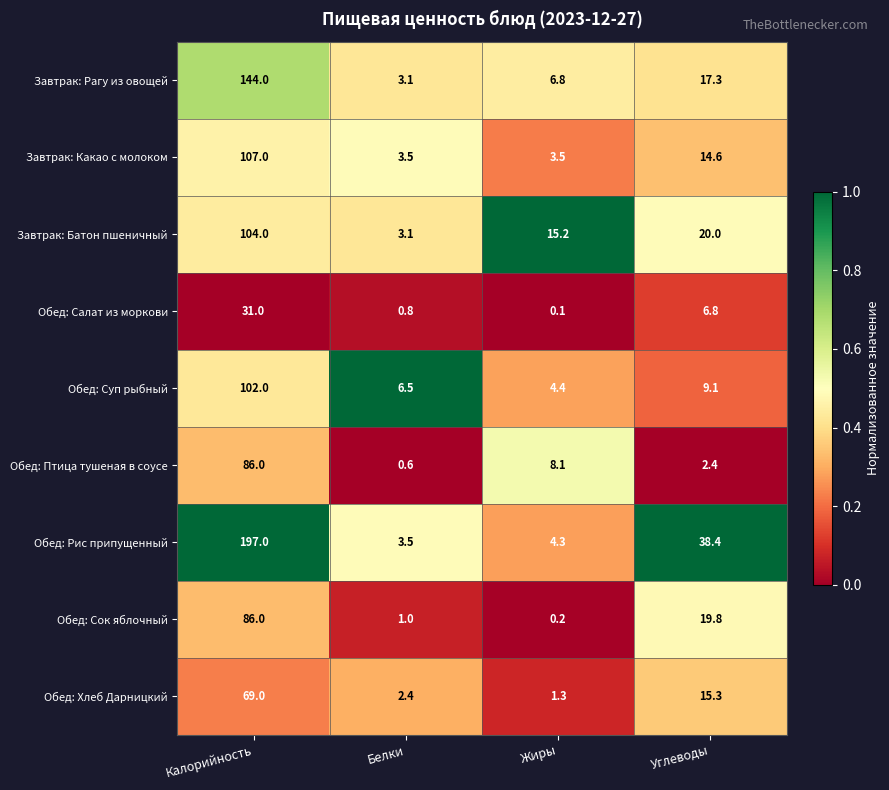

At Жиры, list the series in order from largest to smallest.

Завтрак: Батон пшеничный, Обед: Птица тушеная в соусе, Завтрак: Рагу из овощей, Обед: Суп рыбный, Обед: Рис припущенный, Завтрак: Какао с молоком, Обед: Хлеб Дарницкий, Обед: Сок яблочный, Обед: Салат из моркови